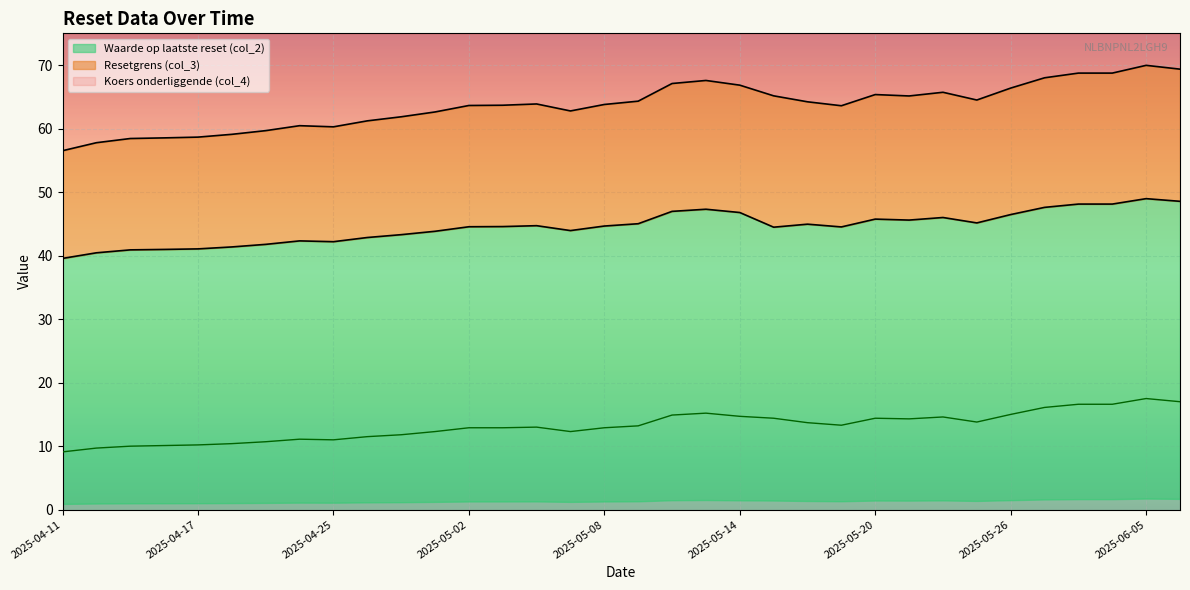

What position from the left is 2025-05-07?

16